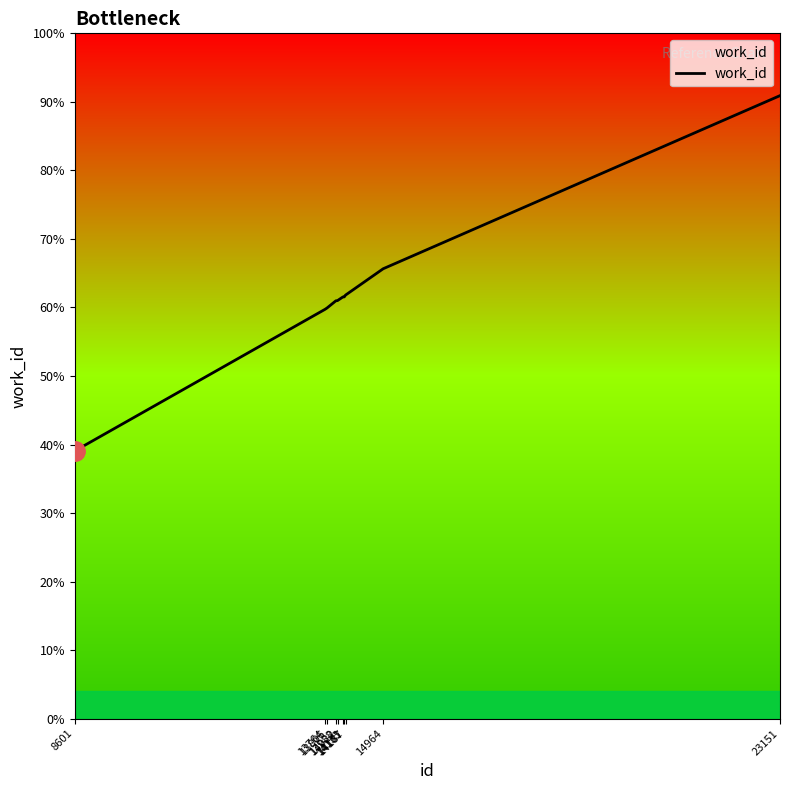

Where does the data first go above 5247?

14161